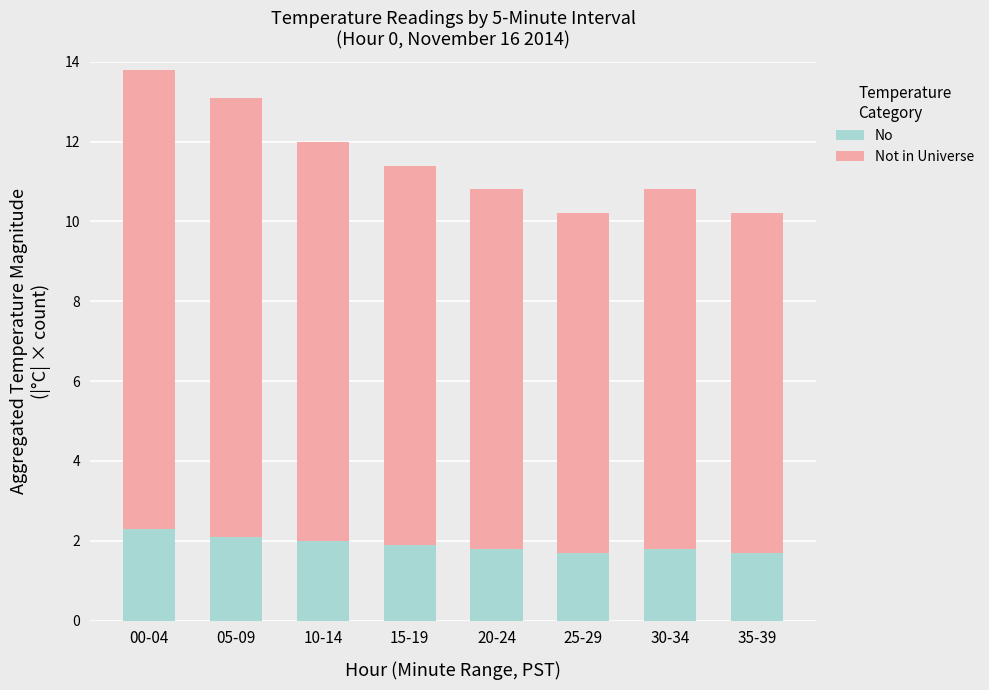

Is it true that No equals 2.3 at 00-04?

True